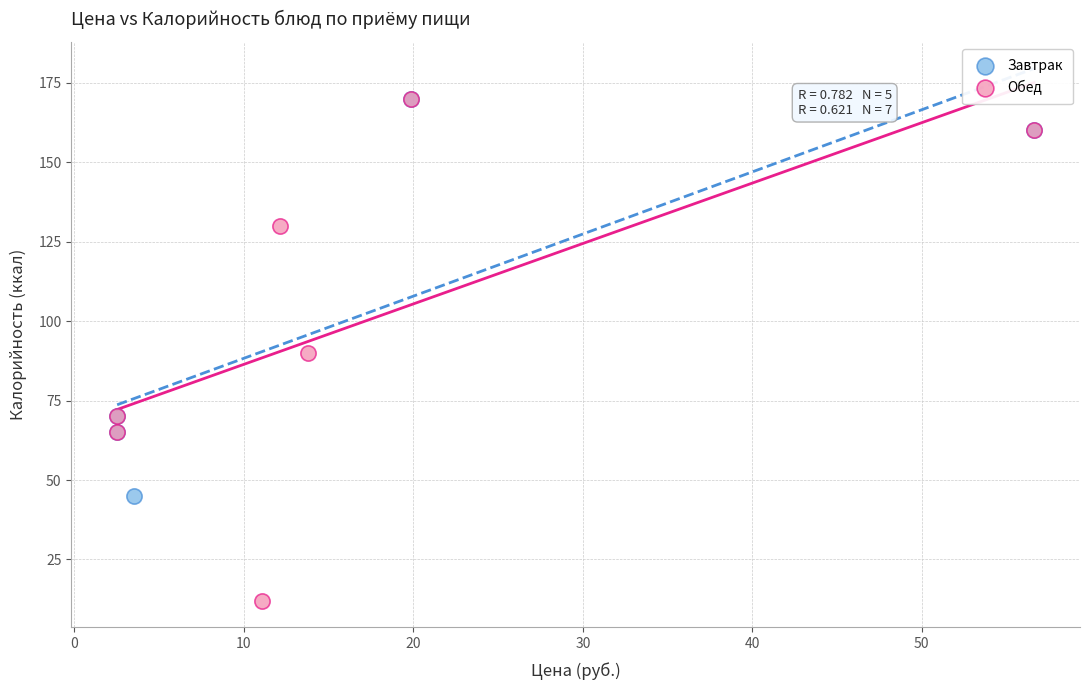

Which series contains the lowest Y value?

Обед